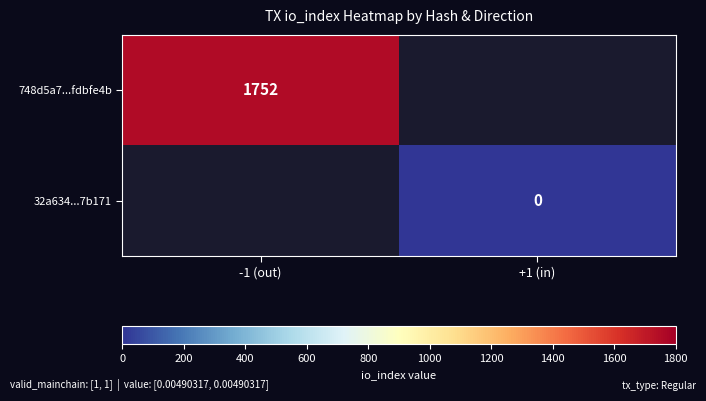

At which label does 748d5a7...fdbfe4b reach its peak?

-1 (out)